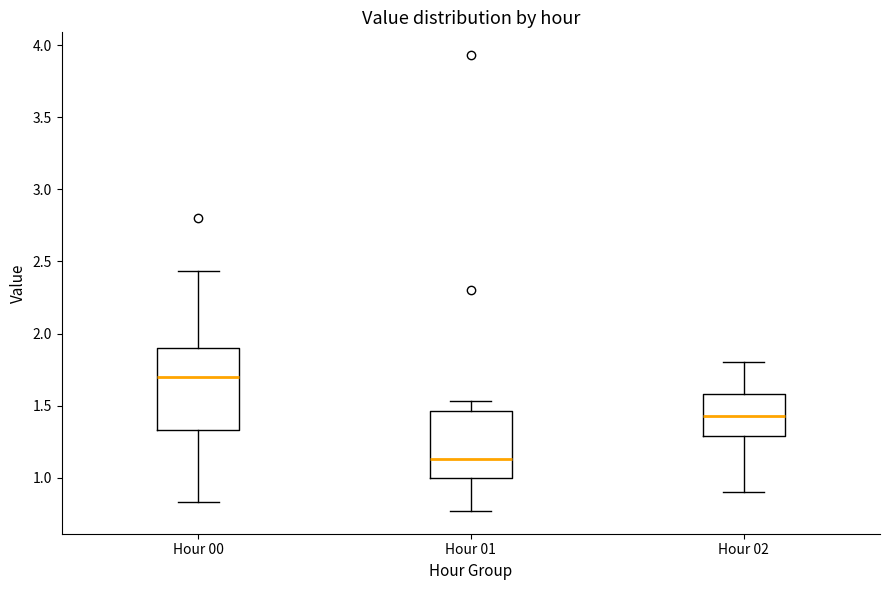

Reading left to right, read every box against the y-axis: the position of its median line, the range the box covers, and the ends of its whiskers. The values are not printed on the chart, so give them approximately, as read against the axis.

Hour 00: median 1.70, box 1.35 to 1.90, whiskers 0.85 to 2.45
Hour 01: median 1.15, box 1.00 to 1.45, whiskers 0.75 to 1.55
Hour 02: median 1.45, box 1.30 to 1.60, whiskers 0.90 to 1.80